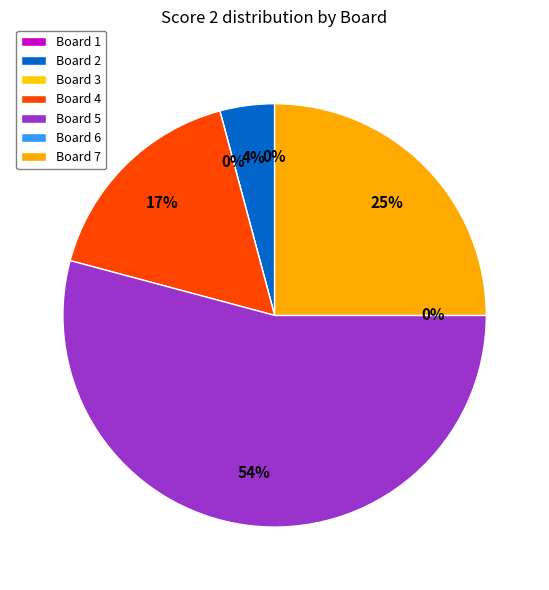

To the nearest percent, what portion does Board 5 represent?

54%